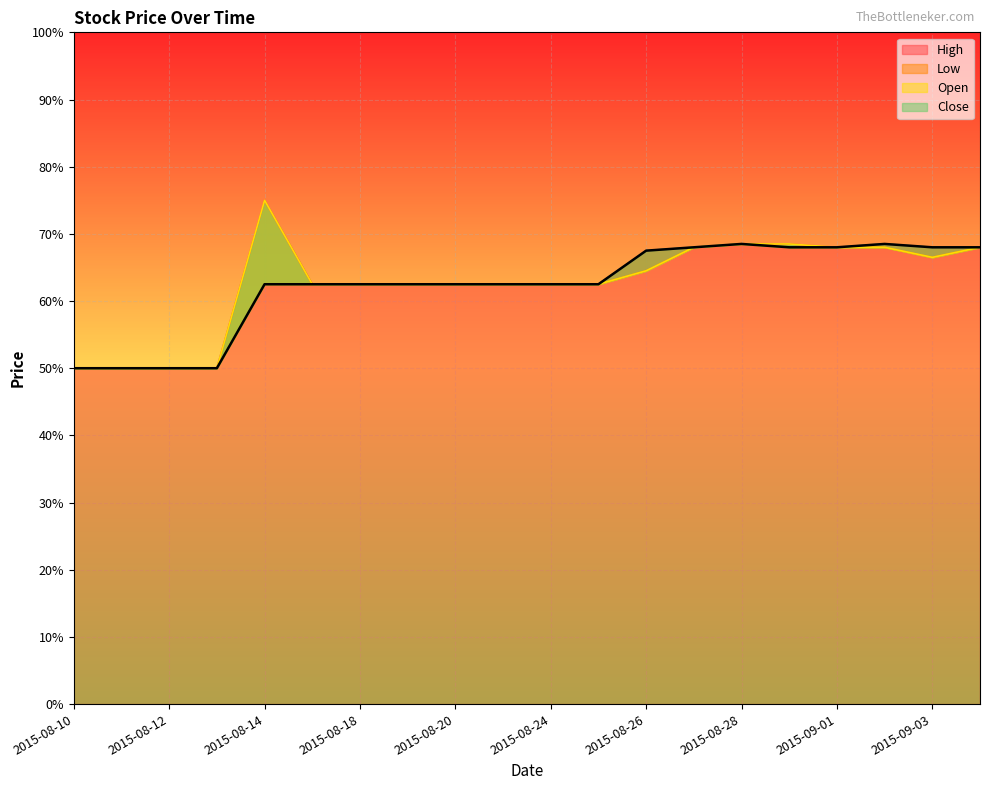

What are all the series names shown in the legend?

High, Low, Open, Close